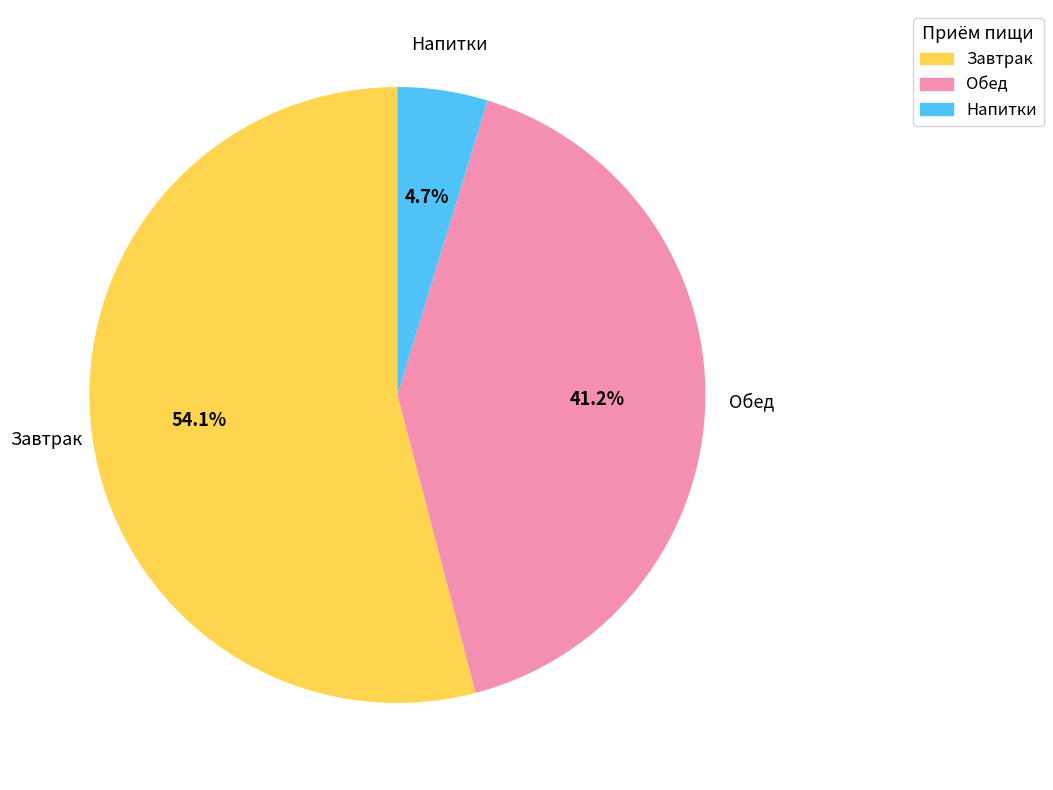

Rank the categories by value from lowest to highest.

Напитки, Обед, Завтрак